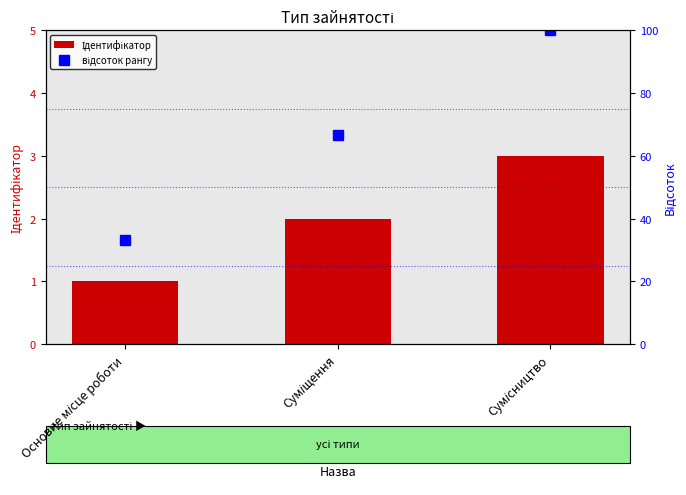

Which has a higher value, Основне місце роботи or Суміщення?

Суміщення